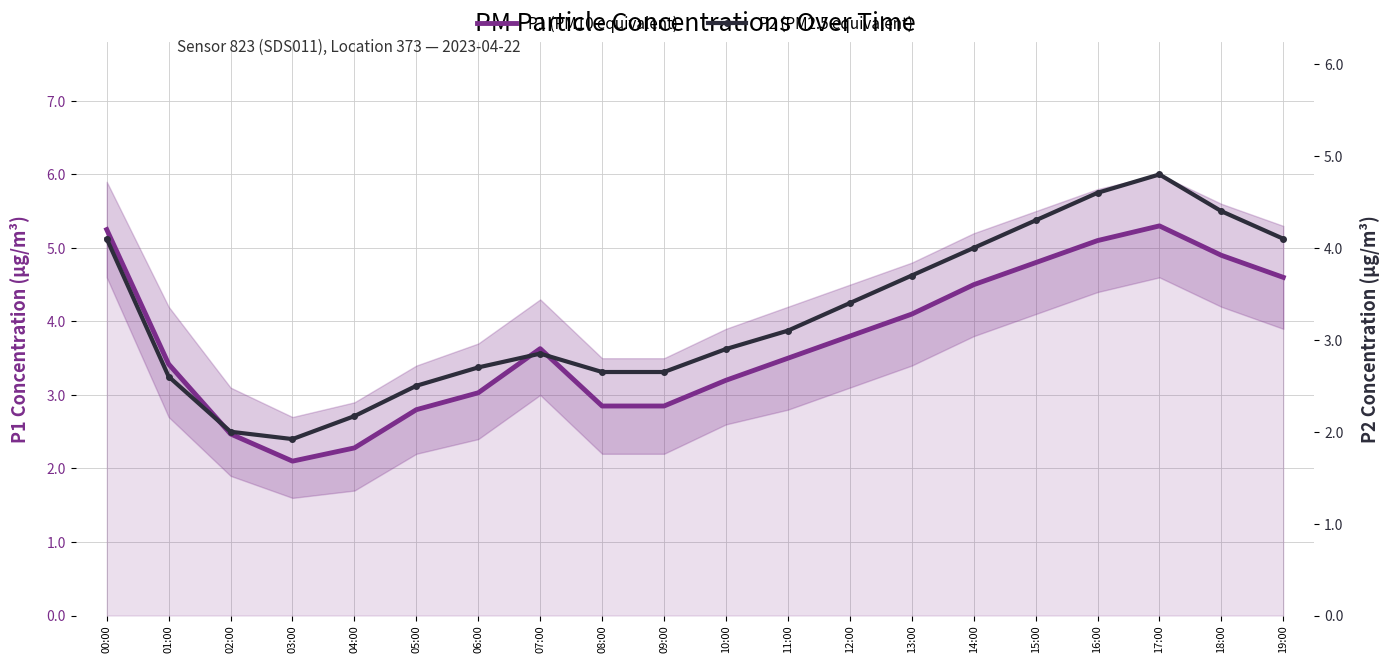

True or false: P1 (PM10 equivalent) has a value of 2.1 at 03:00.

True